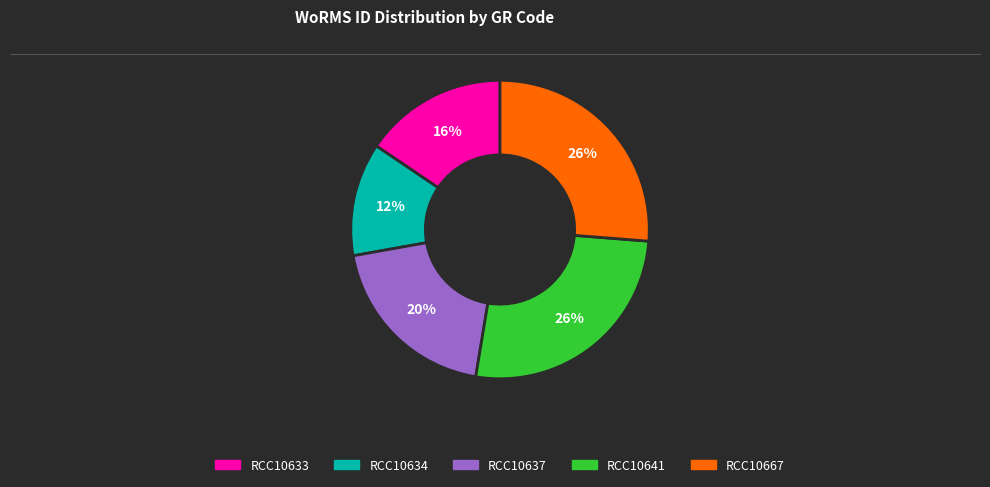

To the nearest percent, what percentage of the pie is RCC10667?

26%